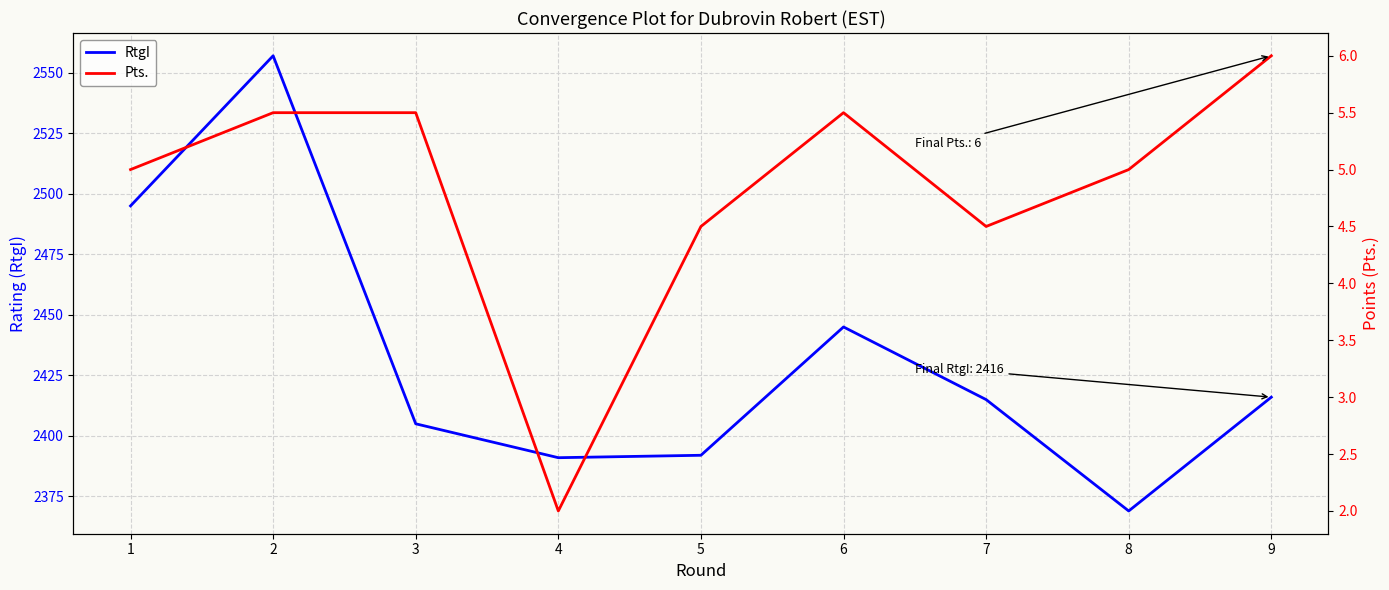

What is the average value of the RtgI series?

2432